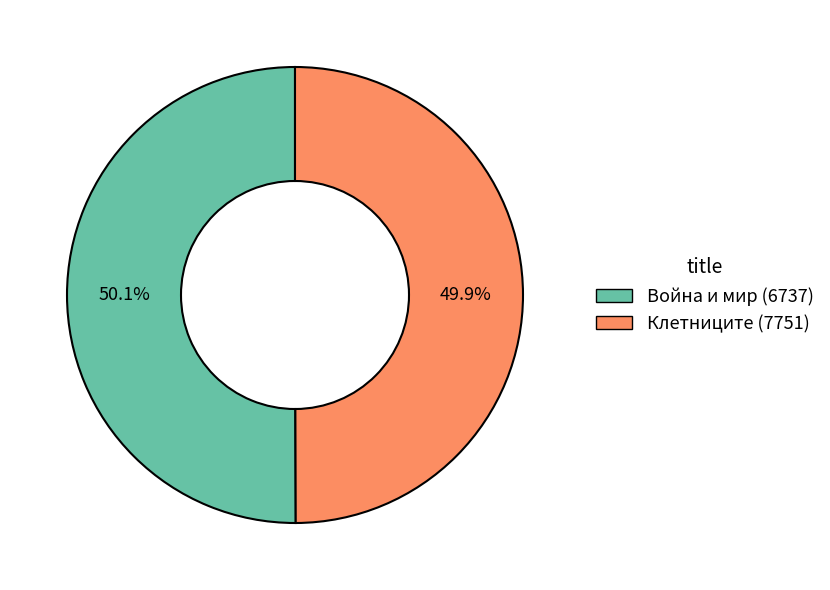

To the nearest percent, what percentage of the pie is Клетниците (7751)?

50%